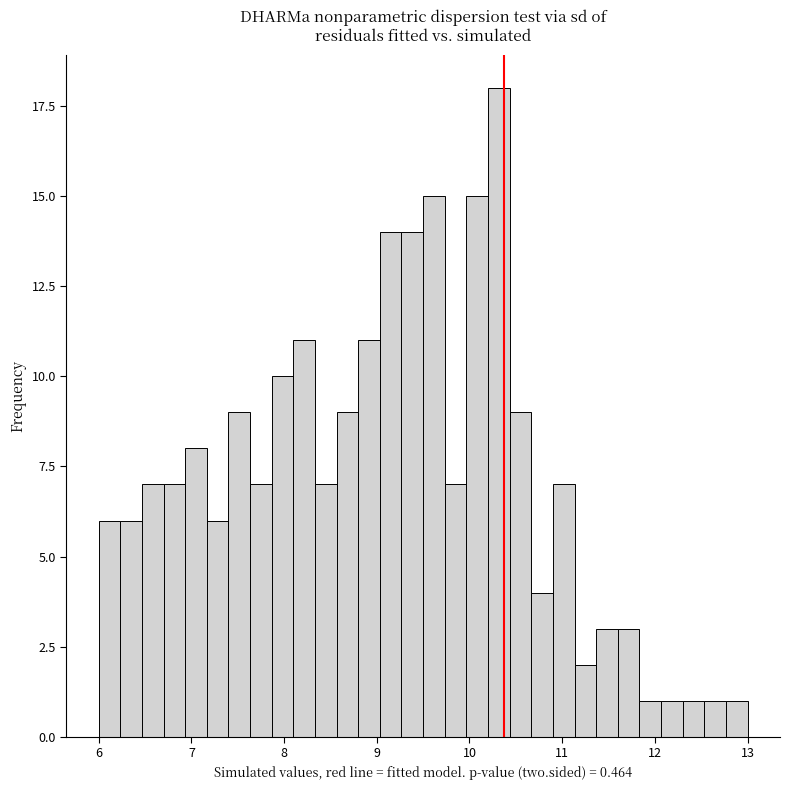

Read against the x-axis, roughly where is the centre of the tallest bar?

10.3